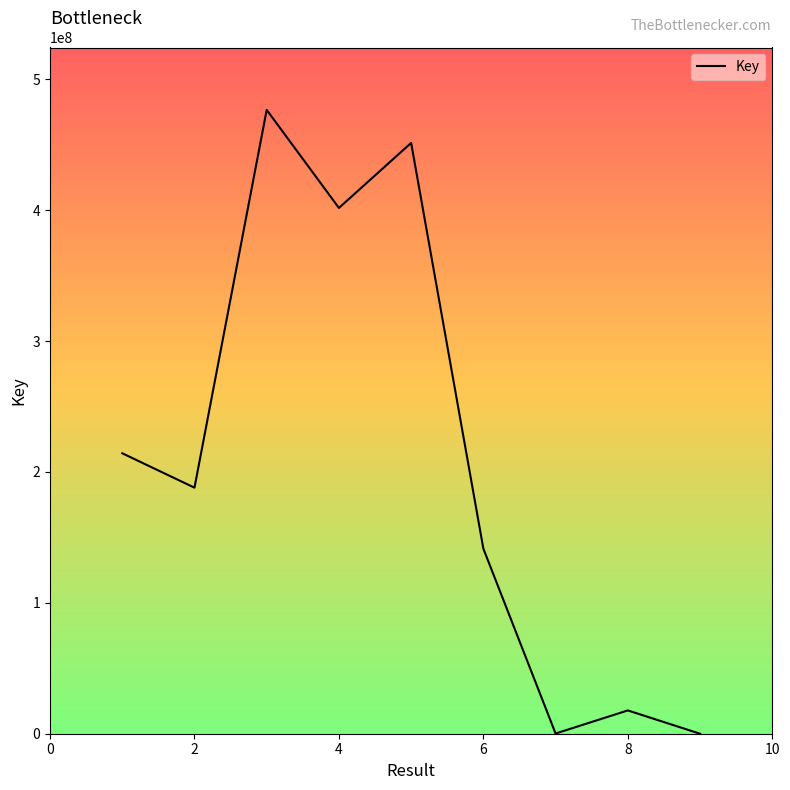

What is the maximum value shown in the chart?

476672856